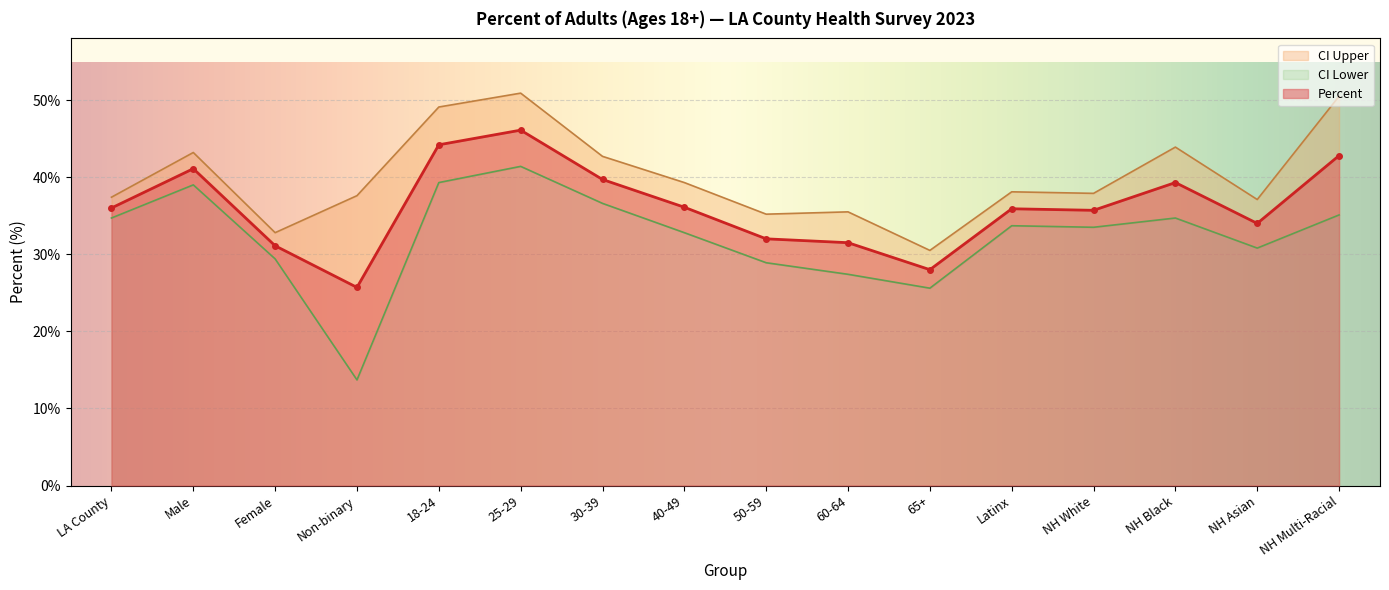

What is the difference between the highest and lowest values at 65+?

4.9